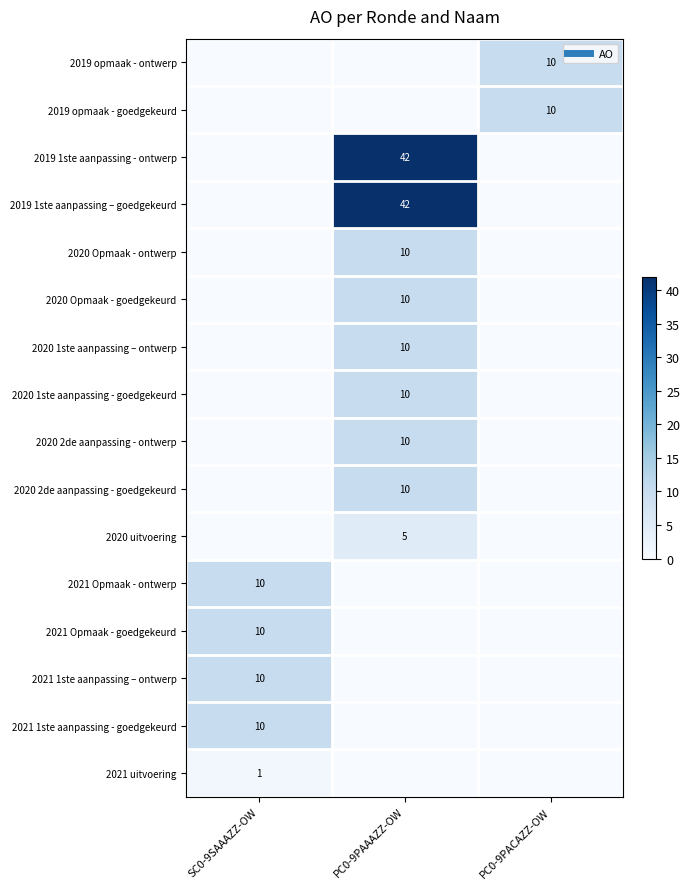

What is the difference between the 2019 opmaak - goedgekeurd values at PC0-9PACAZZ-OW and PC0-9PAAAZZ-OW?

10